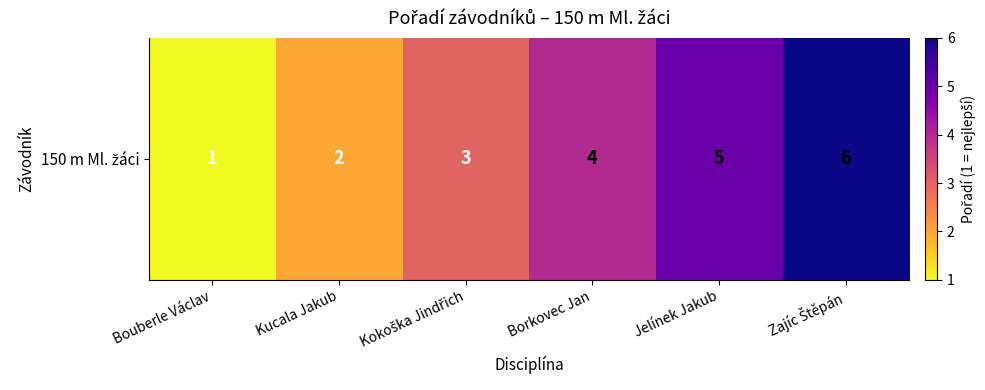

Rank the categories by value from lowest to highest.

Bouberle Václav, Kucala Jakub, Kokoška Jindřich, Borkovec Jan, Jelínek Jakub, Zajíc Štěpán